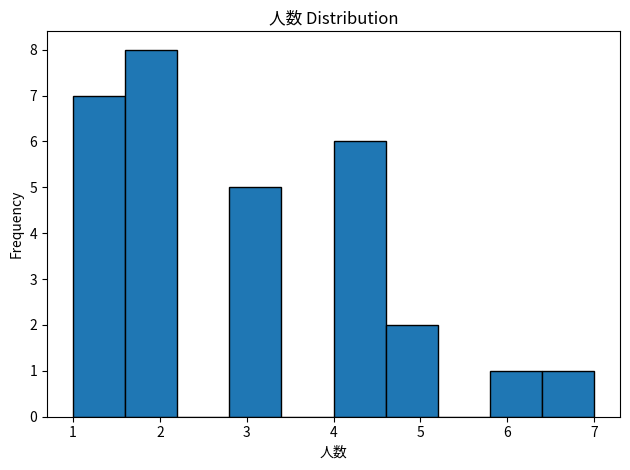

Reading left to right, list every bar in this chart as the range it spans on the x-axis followed by its height. The values are not printed on the chart, so give them approximately, as read against the axis.

1.0 to 1.6: 7
1.6 to 2.2: 8
2.2 to 2.8: 0
2.8 to 3.4: 5
3.4 to 4.0: 0
4.0 to 4.6: 6
4.6 to 5.2: 2
5.2 to 5.8: 0
5.8 to 6.4: 1
6.4 to 7.0: 1